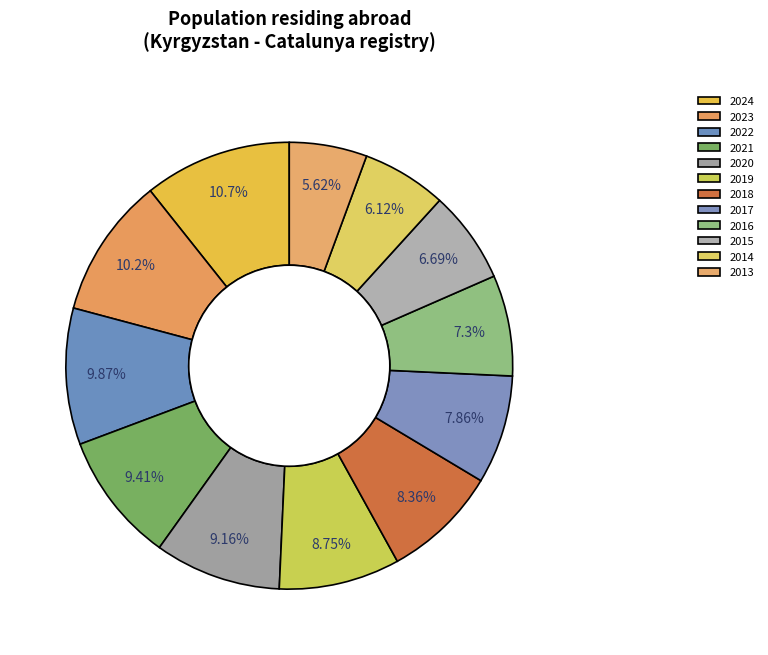

Which slice is the largest?

2024